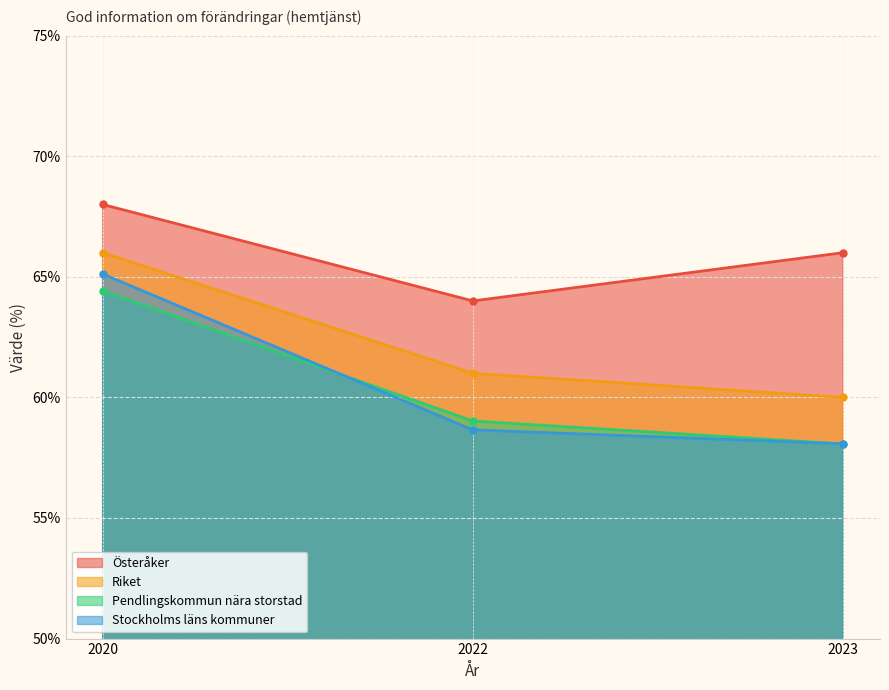

Which category has the lowest value across all series?

2023